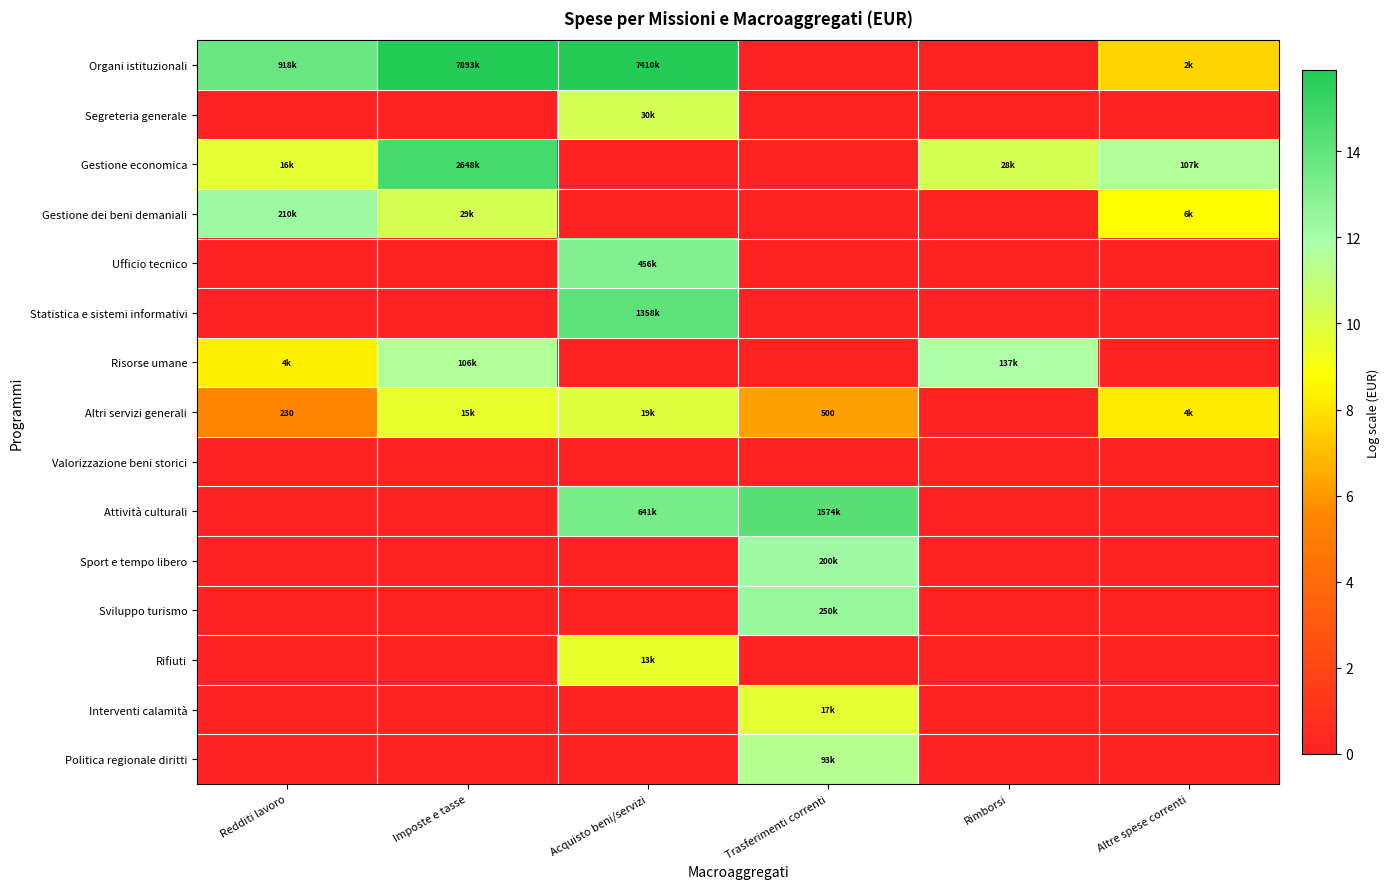

Which series changed the most between Acquisto beni/servizi and Trasferimenti correnti?

Organi istituzionali